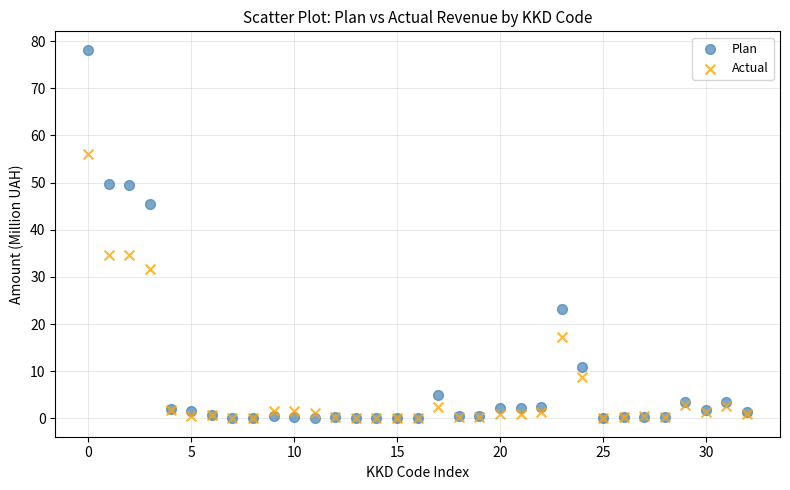

In the Actual series, what Y value is closest to 28?

31.8